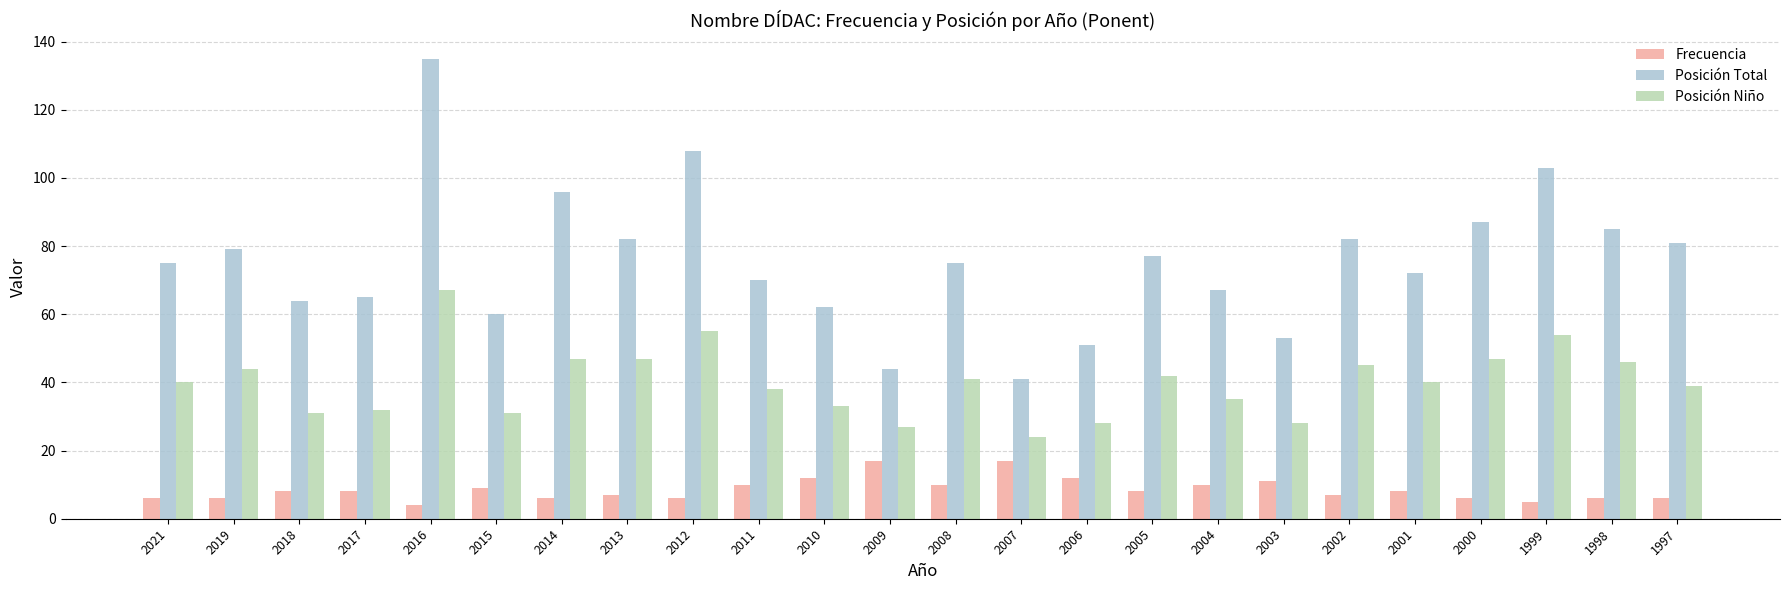

What is the sum of the Frecuencia values at 2017 and 2015?

17